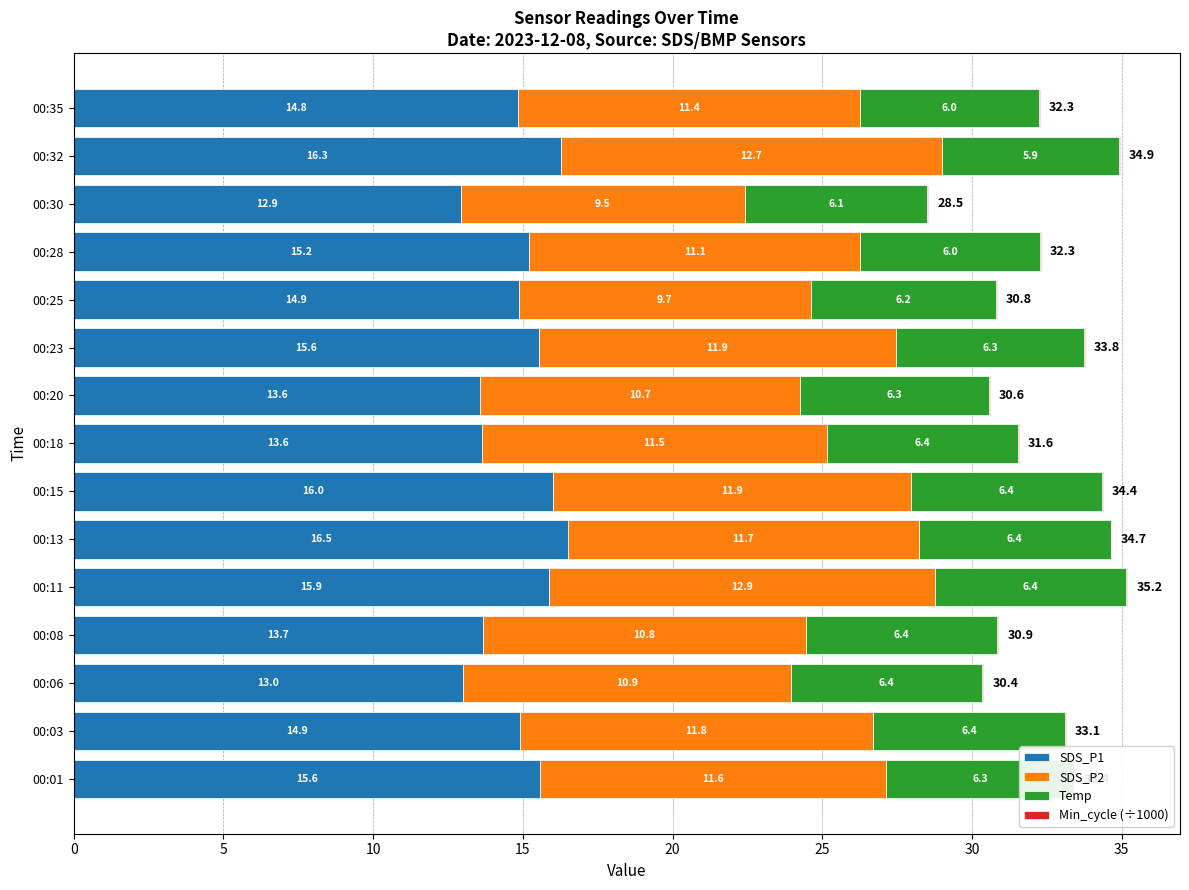

Which series changed the most between 10 and 40?

SDS_P1